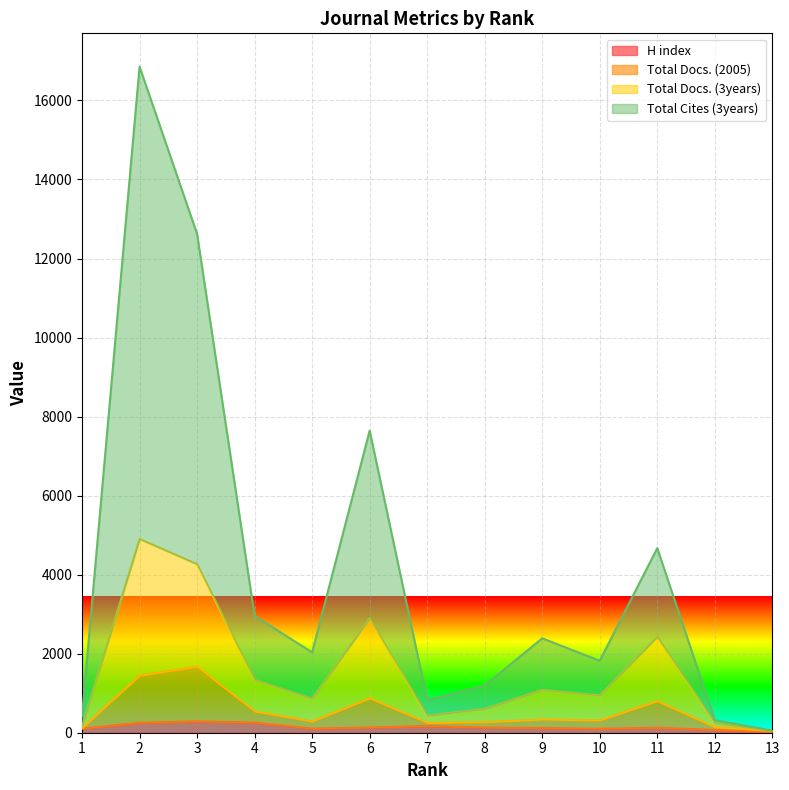

Is the value of Total Cites (3years) at 7 greater than the value of Total Docs. (2005) at 2?

No